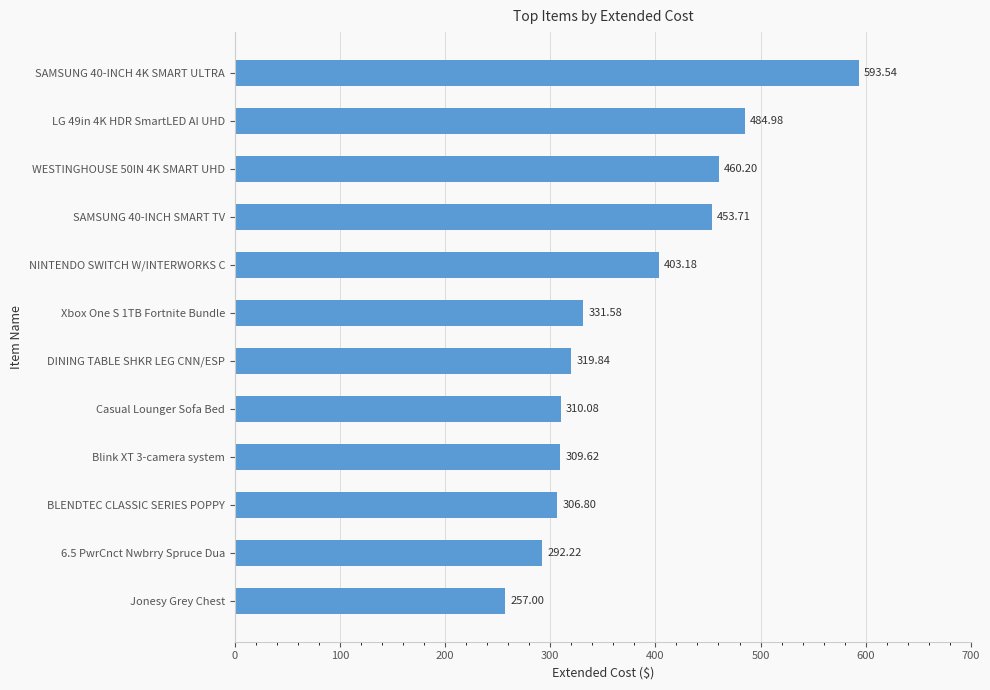

Which has a higher value, SAMSUNG 40-INCH 4K SMART ULTRA or 6.5 PwrCnct Nwbrry Spruce Dua?

SAMSUNG 40-INCH 4K SMART ULTRA